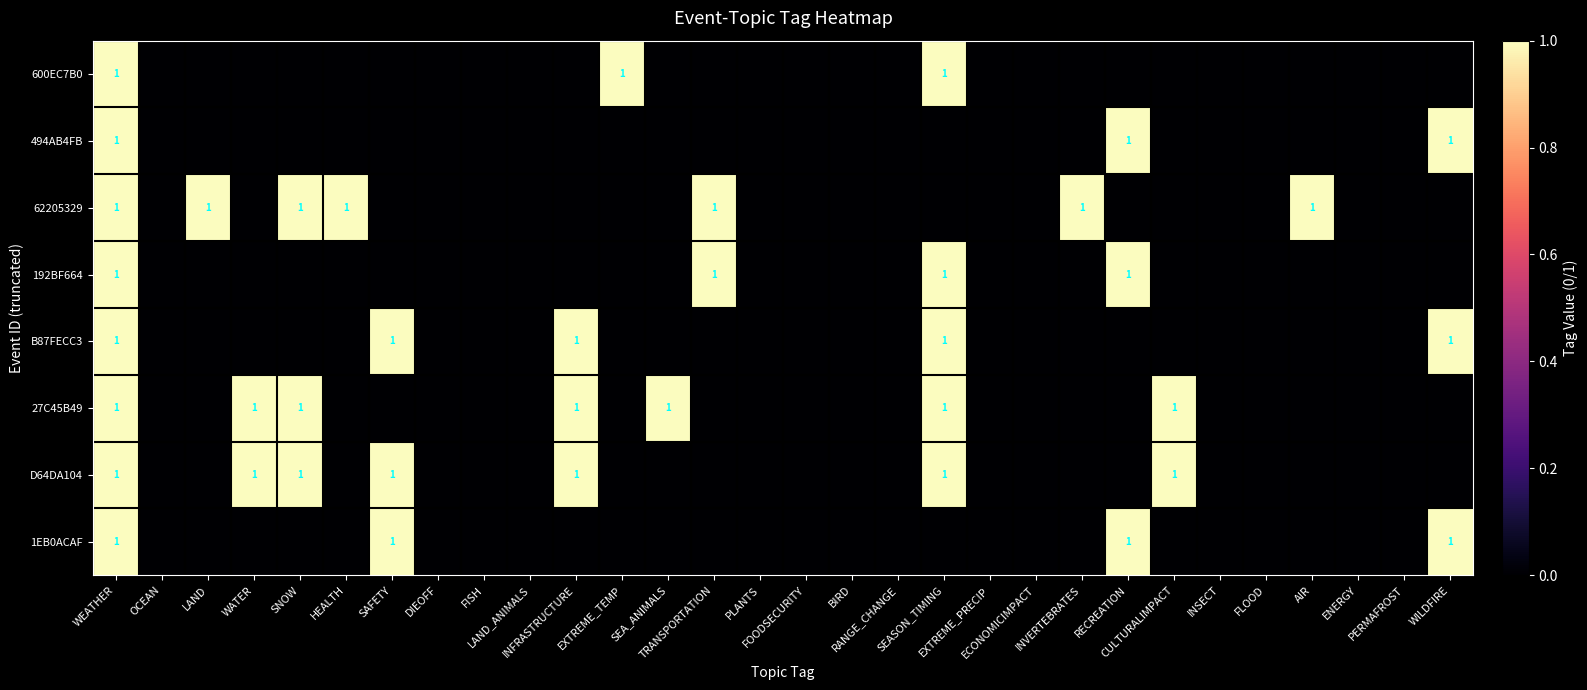

What is the maximum value for 600EC7B0?

1